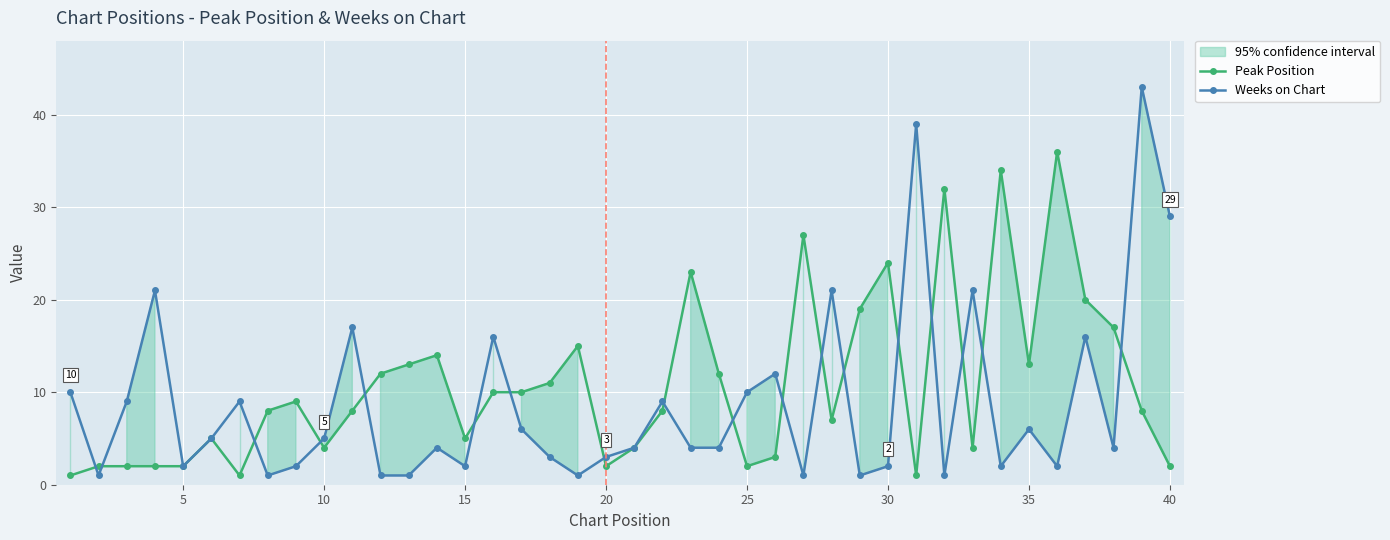

Which series has the widest spread of values?

Weeks on Chart